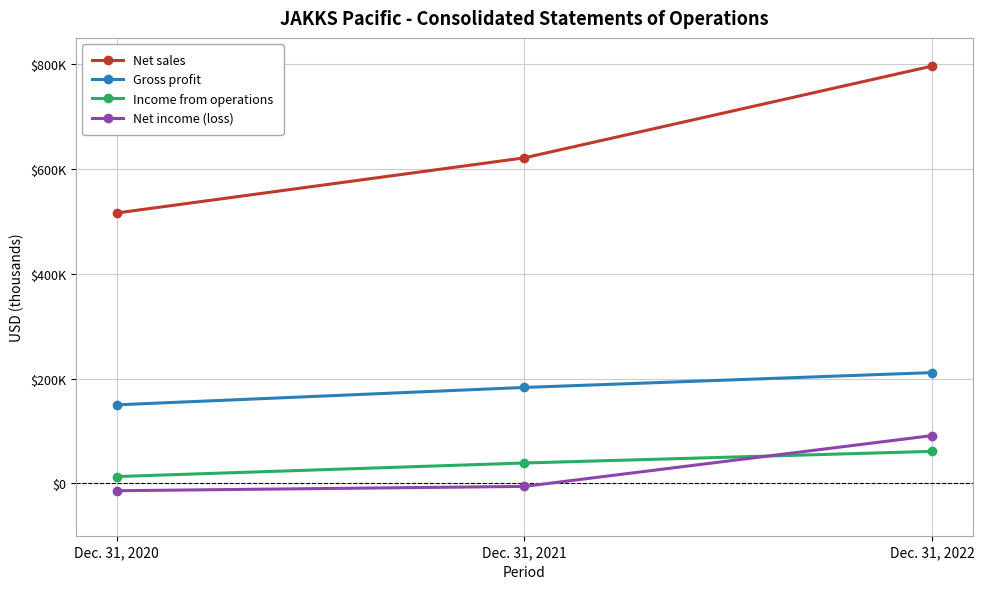

Does the chart have visible grid lines?

Yes